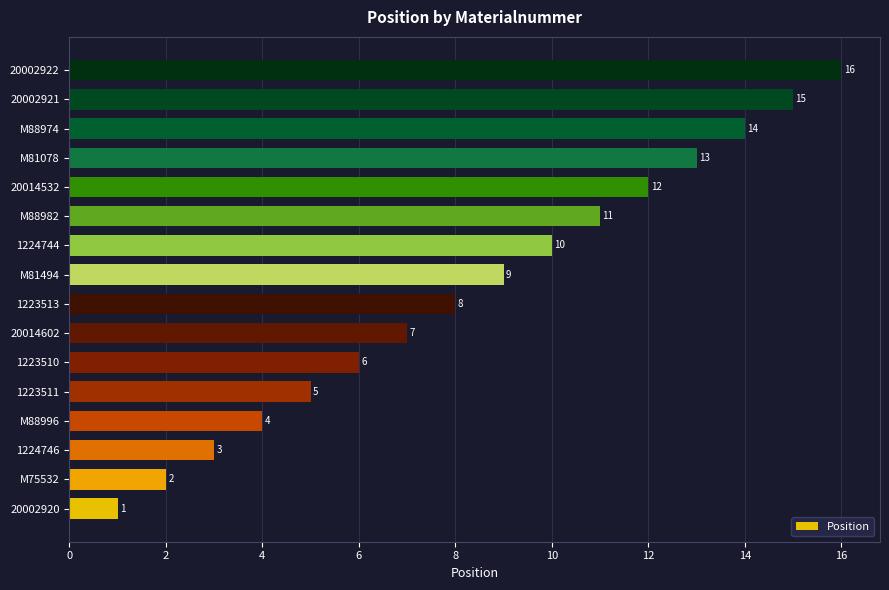

How many categories are shown in the chart?

16